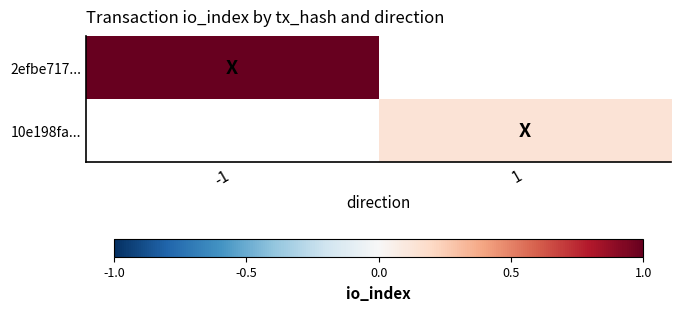

True or false: 10e198fa... has a value of 0.2 at 1.

False